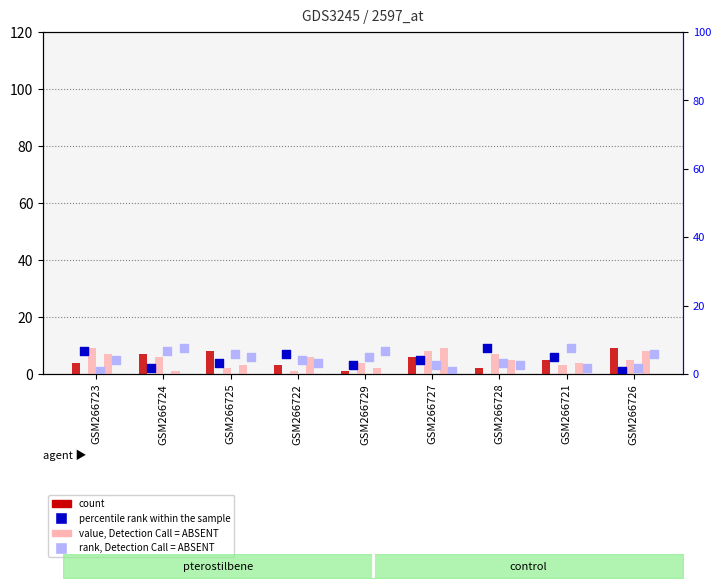

What is the total value across all series at GSM266722?

26